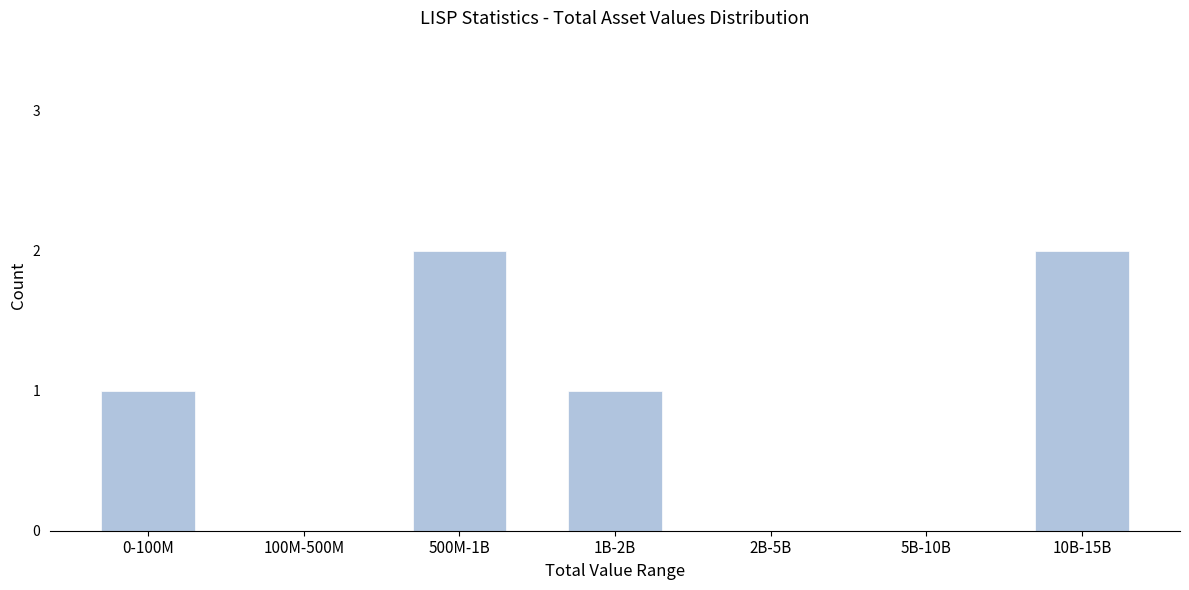

Reading left to right, extract all data points from this chart.

0-100M=1	100M-500M=0	500M-1B=2	1B-2B=1	2B-5B=0	5B-10B=0	10B-15B=2